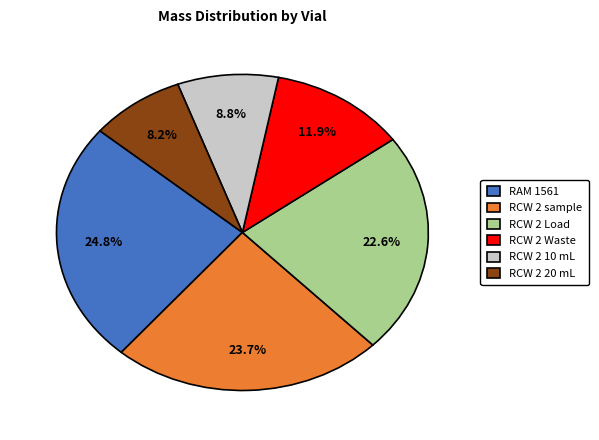

The RCW 2 20 mL slice represents 23% of the pie. True or false?

False